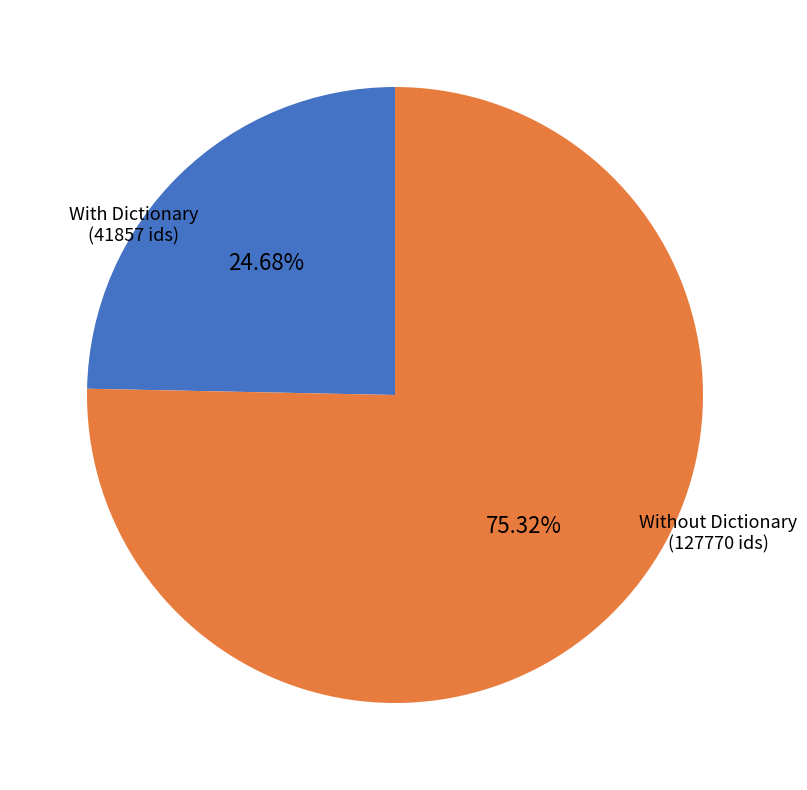

Does any single category account for the majority?

Yes